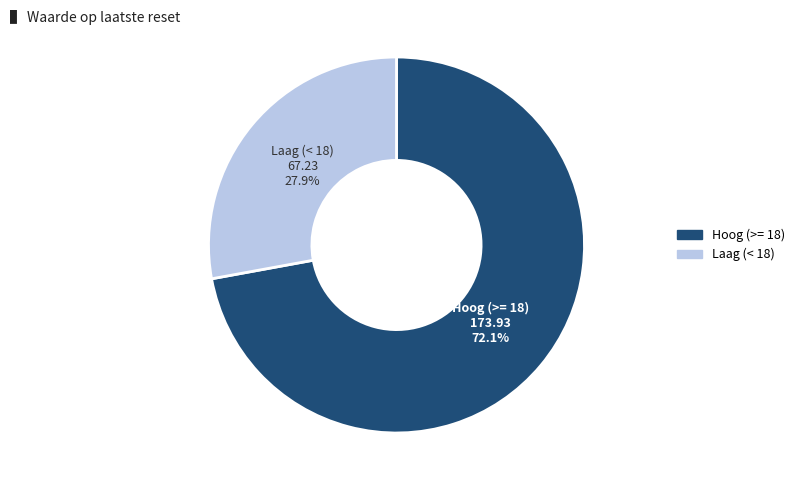

Is there any slice that represents more than half of the pie?

Yes